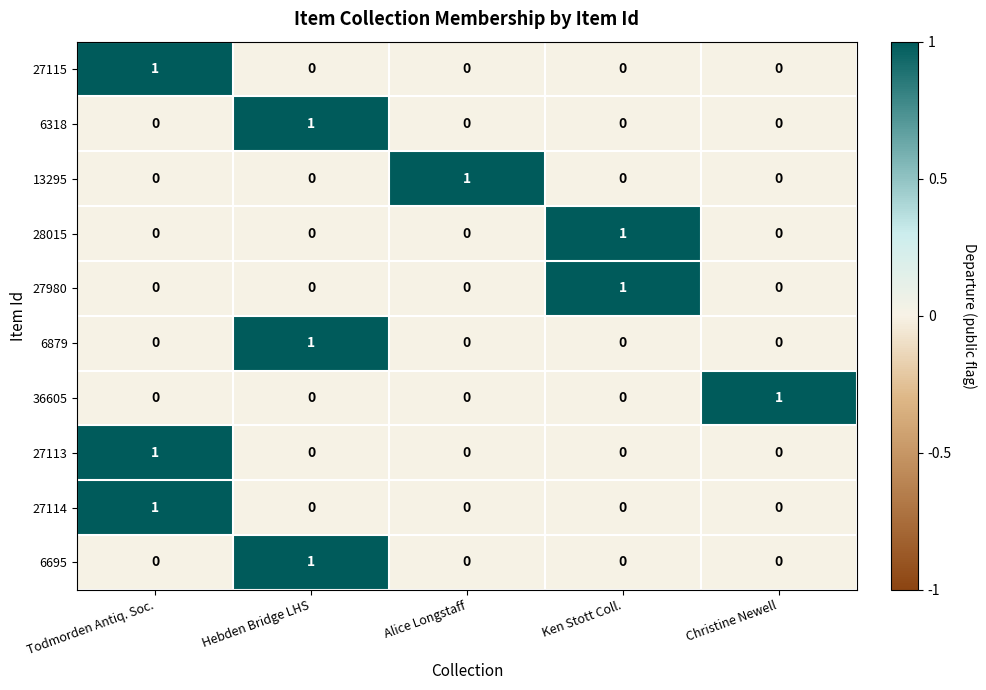

The value of 27980 at Todmorden Antiq. Soc. is -1. True or false?

False